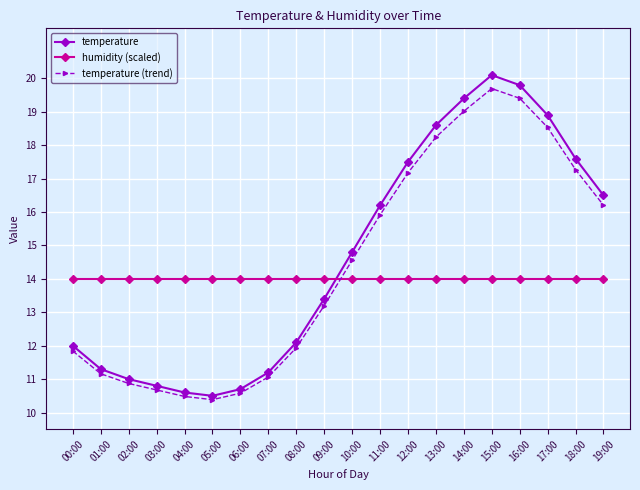

Is it true that temperature equals 12.0 at 00:00?

True